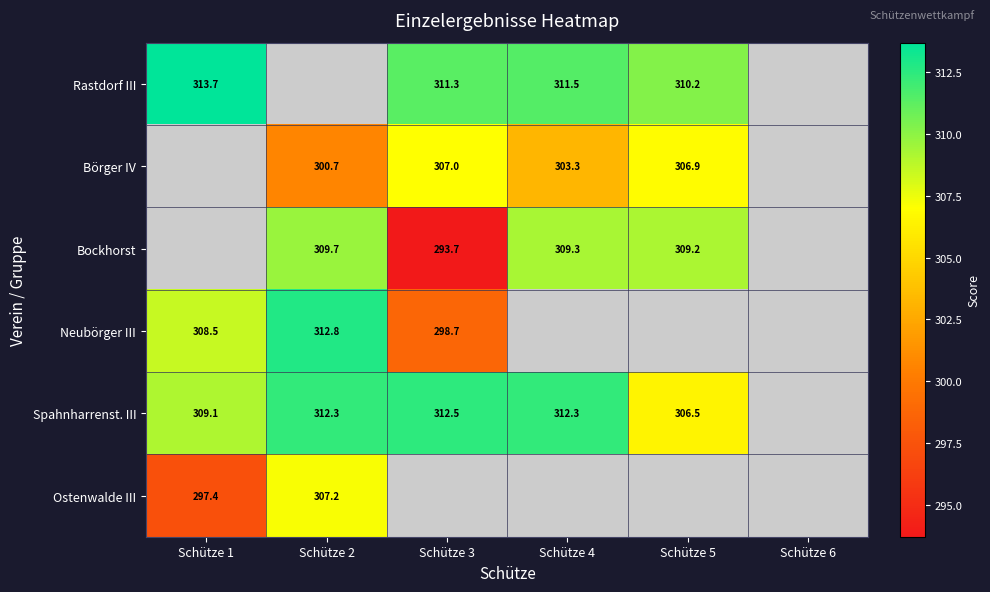

True or false: Bockhorst has a value of 309.3 at Schütze 4.

True